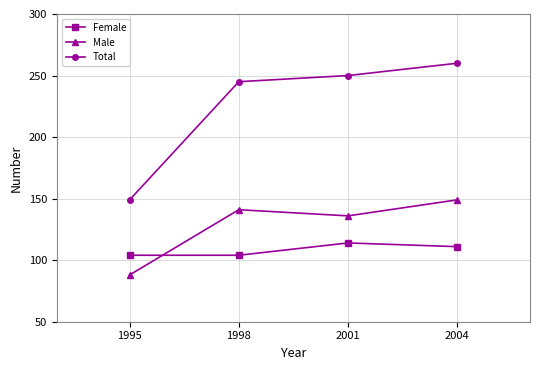

What are all the series names shown in the legend?

Female, Male, Total